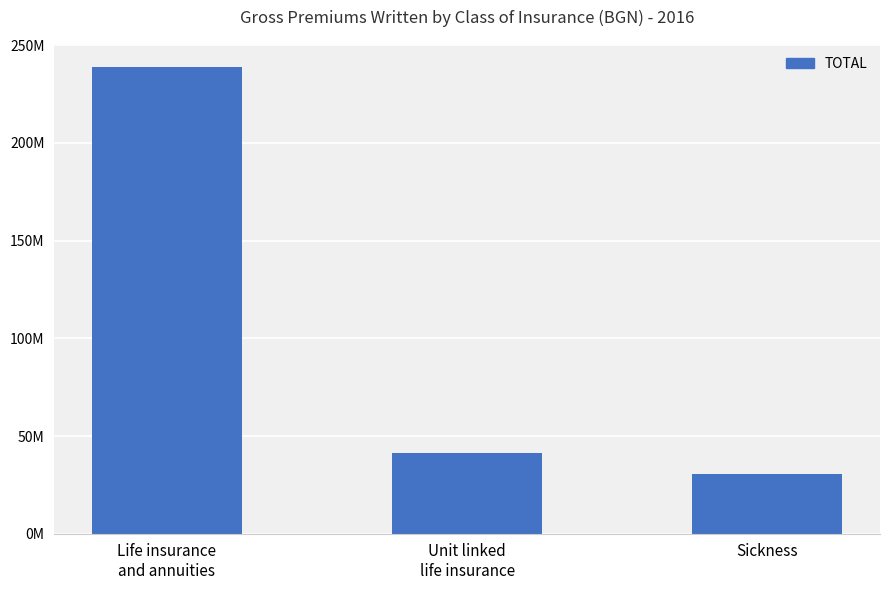

Reading right to left, what are all the values shown in this chart?

30387323.5	41550278.8	238711557.0